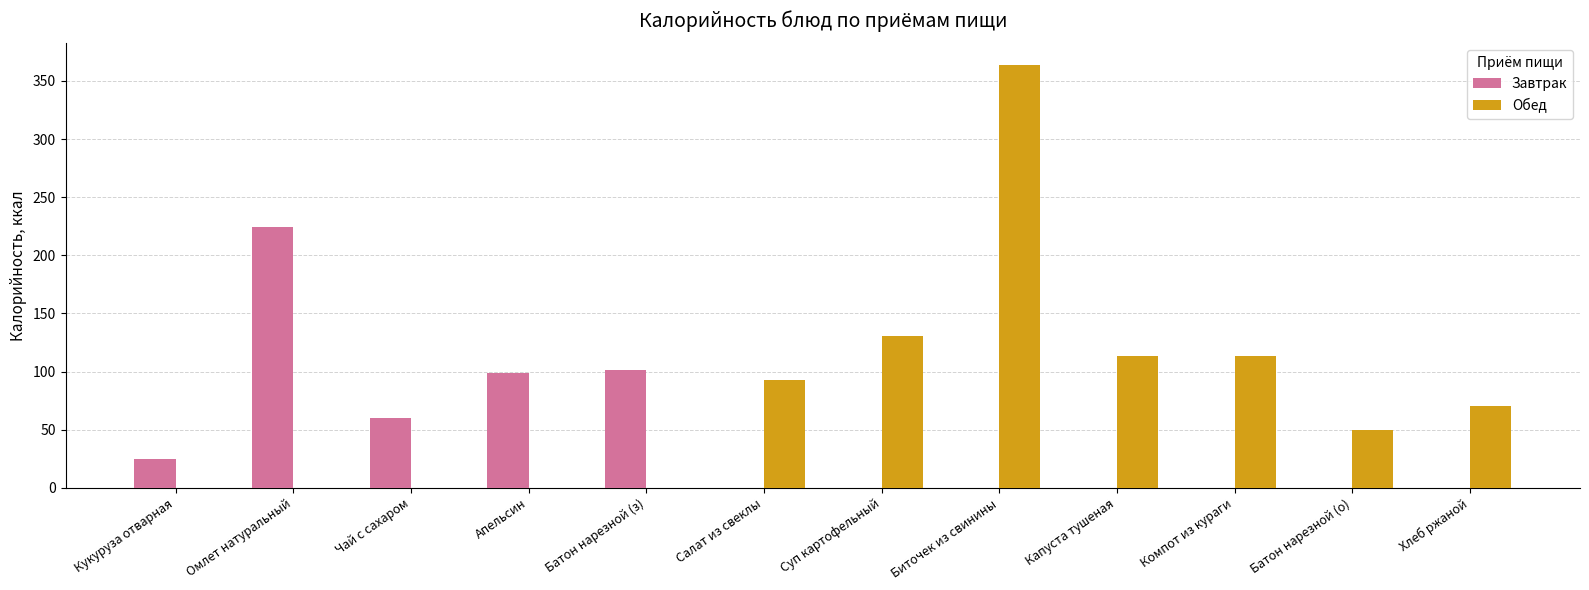

The Завтрак series shows 0 at Капуста тушеная. True or false?

True